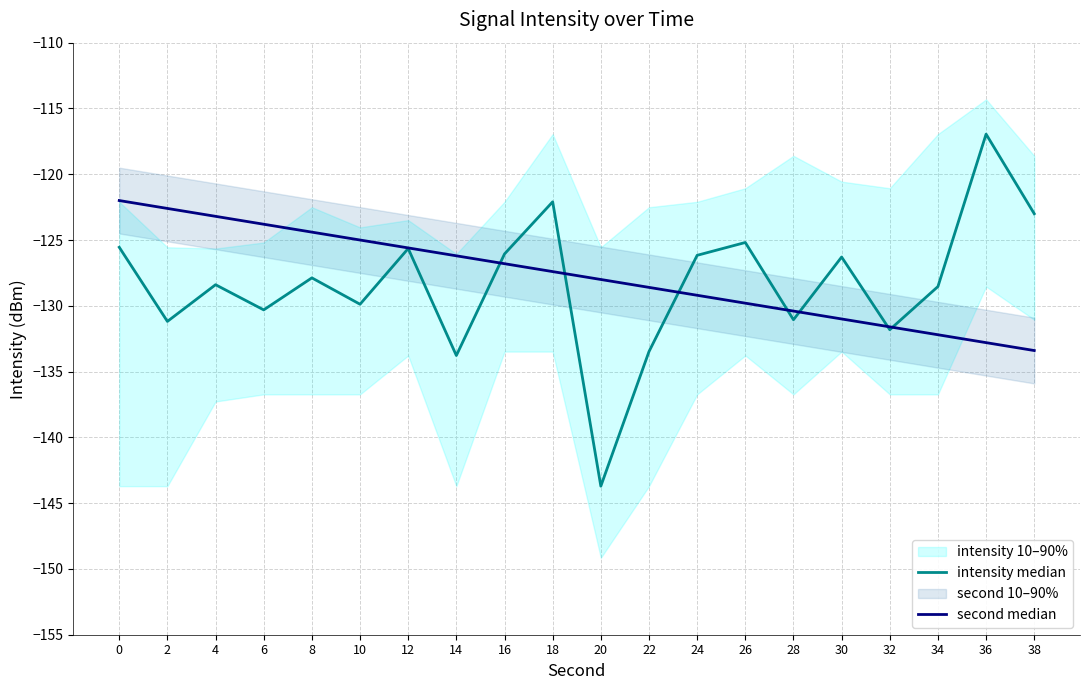

What is the approximate value of intensity median at 0?

-125.6